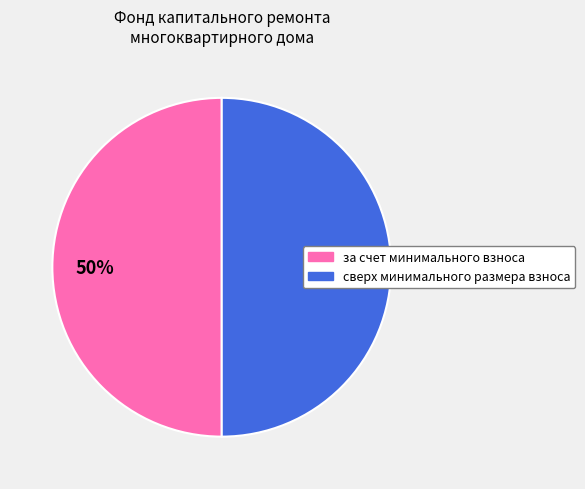

To the nearest percent, what is the average slice percentage?

50%